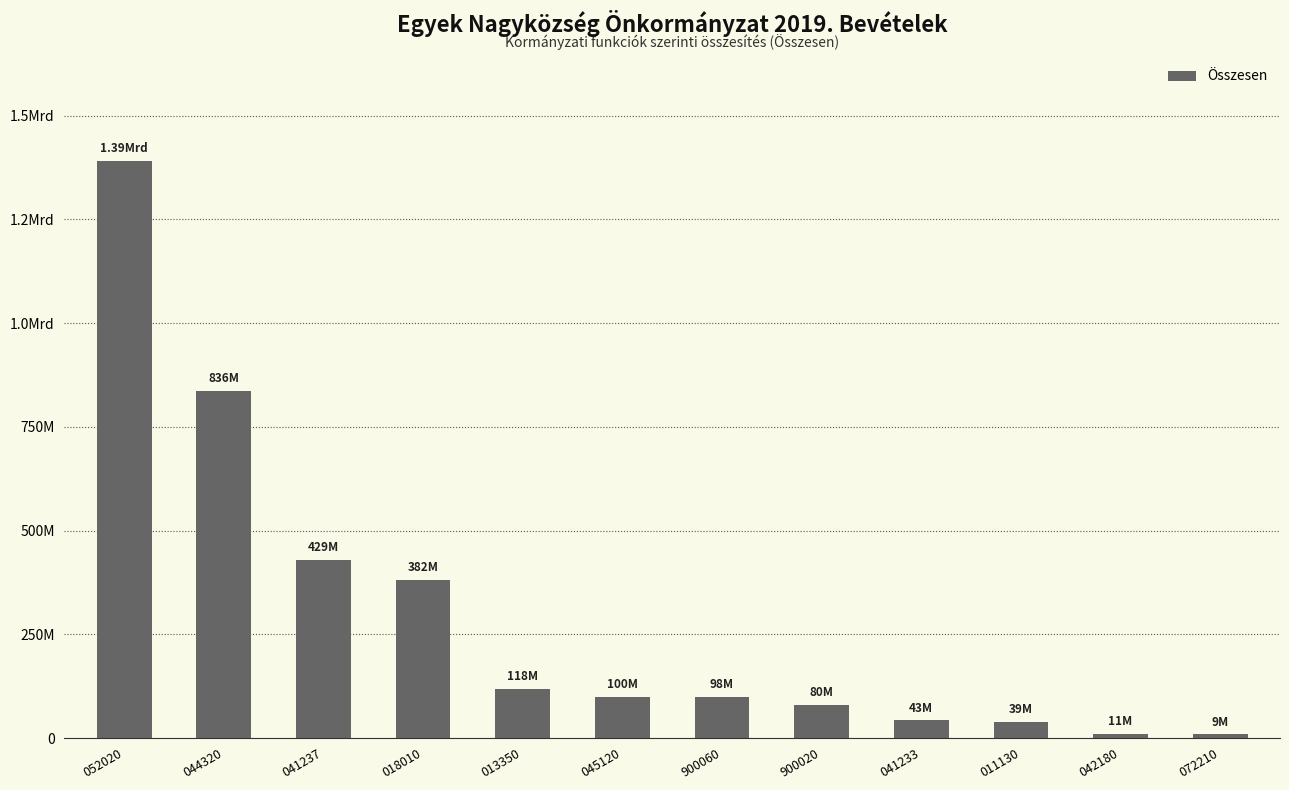

What is the sum of all values?

3535350407